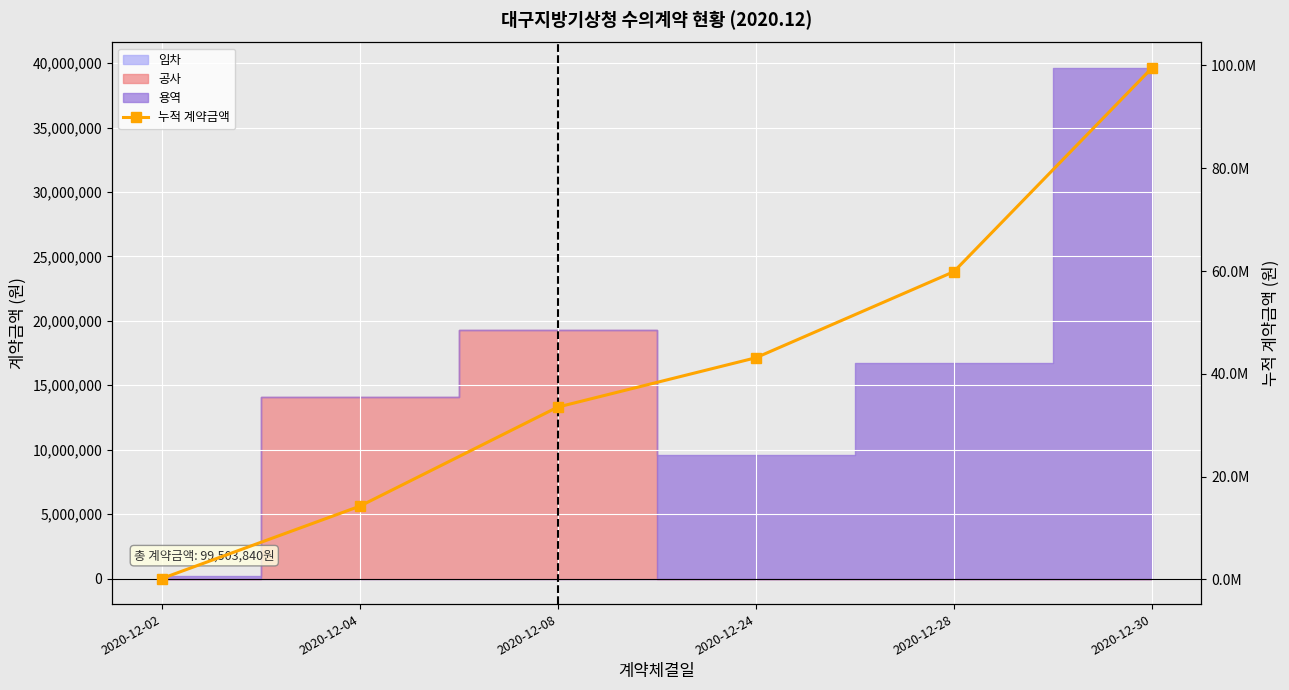

What is the minimum value shown in the chart?

165000